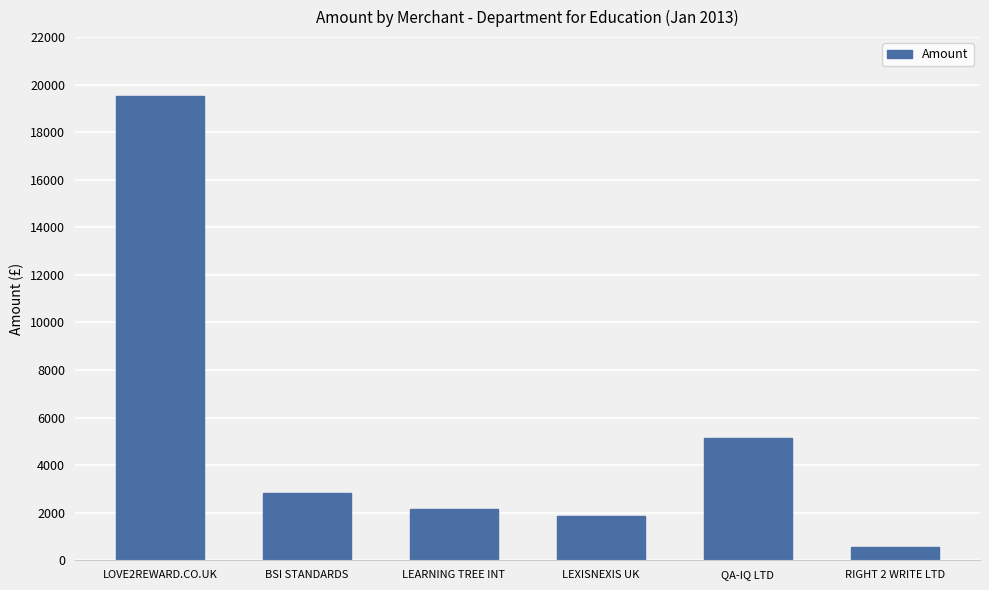

What is the label of the 2nd bar from the left?

BSI STANDARDS